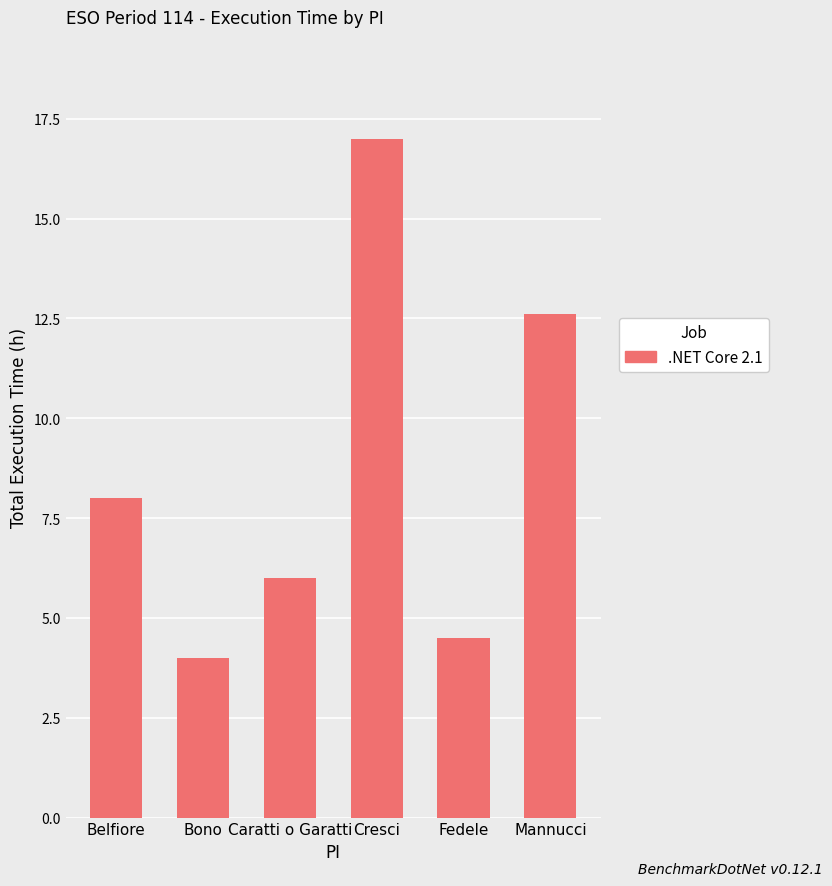

What is the value of the 3rd bar from the left?

6.0